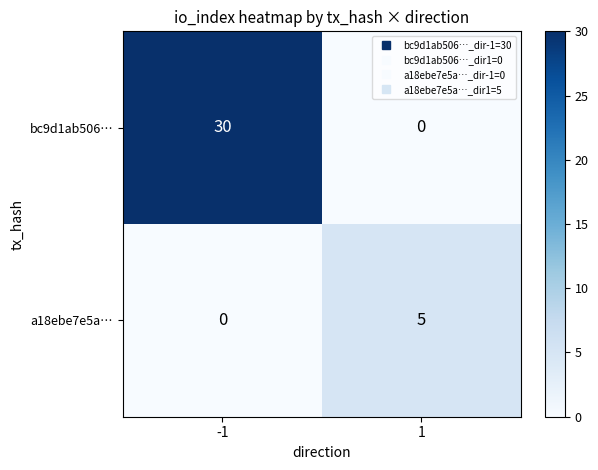

At which category does the chart reach its peak across all series?

-1